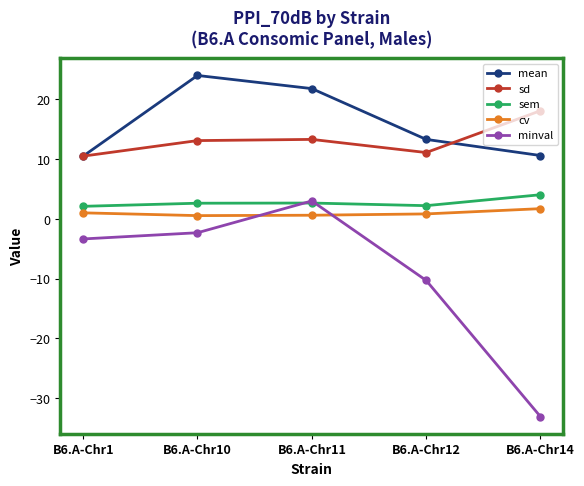

What is the spread (max minus min) of values at B6.A-Chr12?

23.6